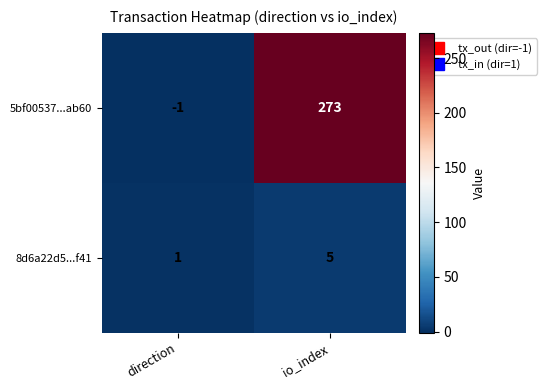

Reading left to right, list all the values displayed in this chart.

5bf00537...ab60: -1	273
8d6a22d5...f41: 1	5